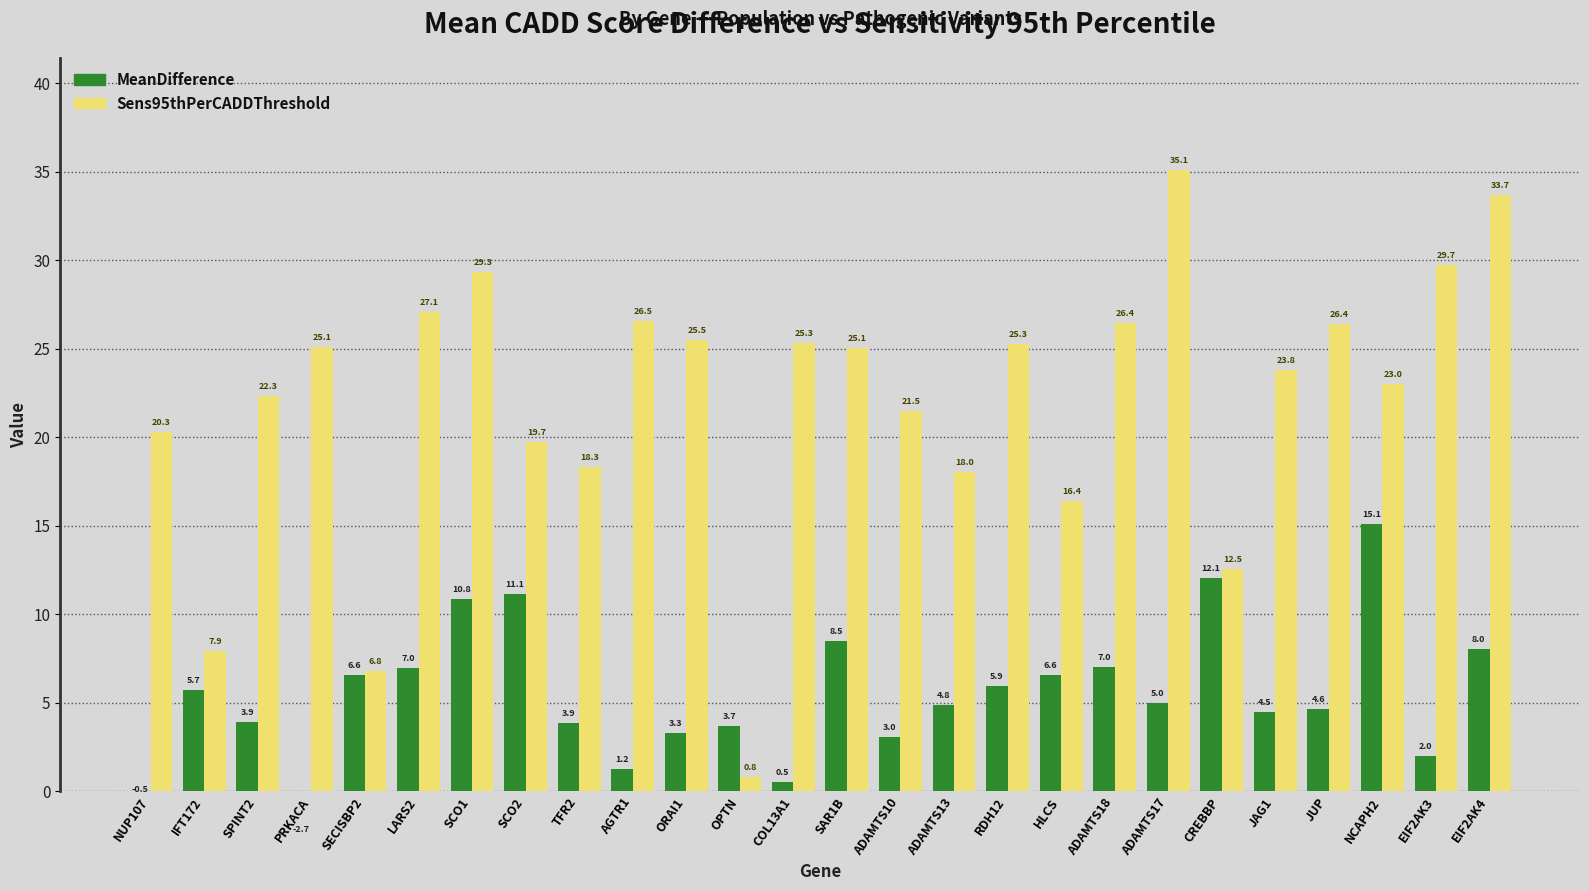

Read the Sens95thPerCADDThreshold value at HLCS.

16.4